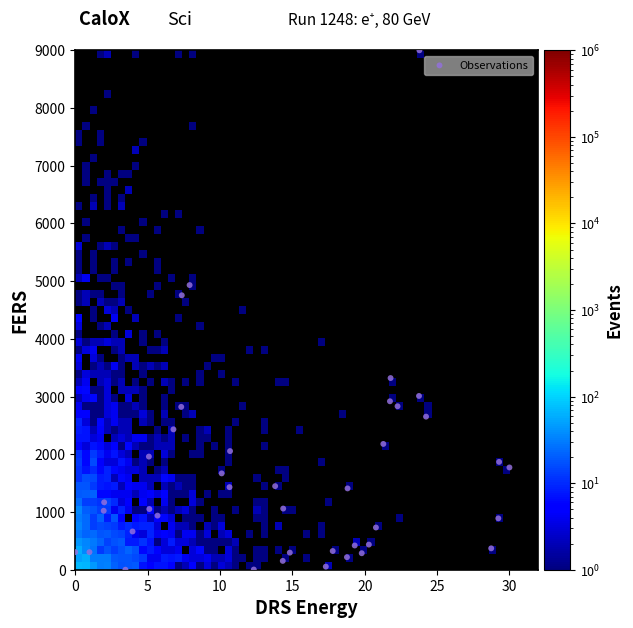

What Y value in the scatter plot is closest to 4500?

4755.2